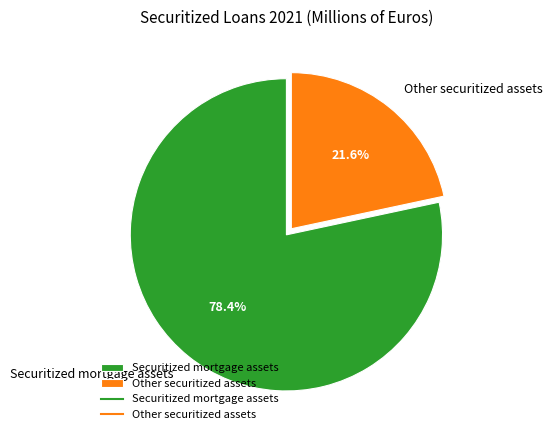

To the nearest percent, what is the combined percentage of Other securitized assets and Securitized mortgage assets?

100%